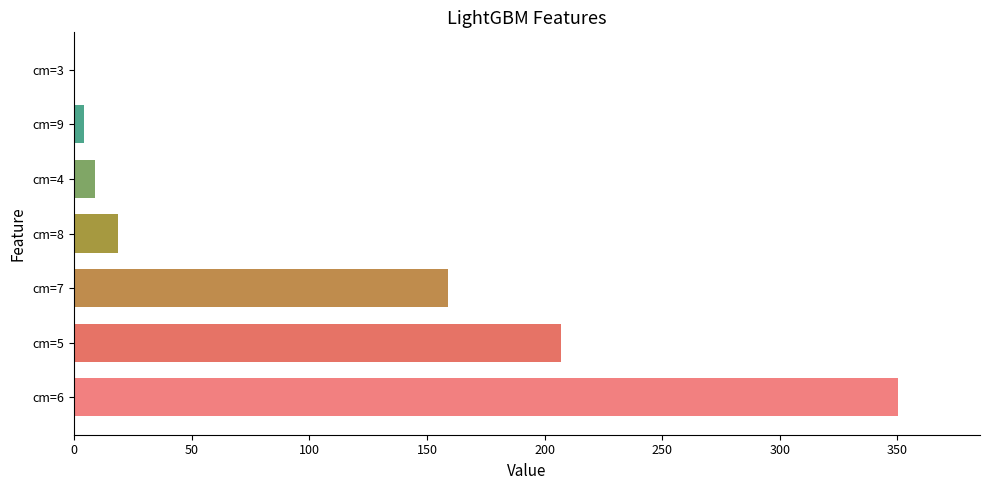

True or false: the data shows 4.4 at cm=9.

True